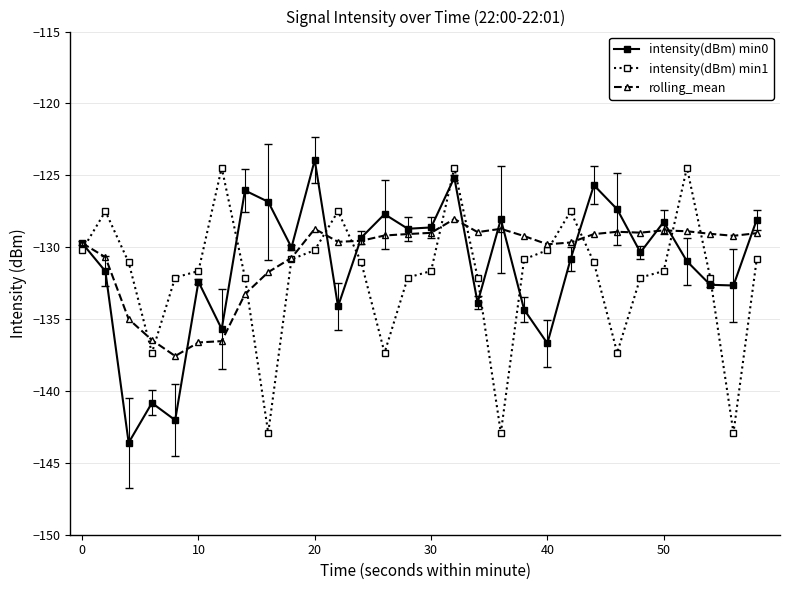

Which series has the widest spread of values?

intensity(dBm) min0